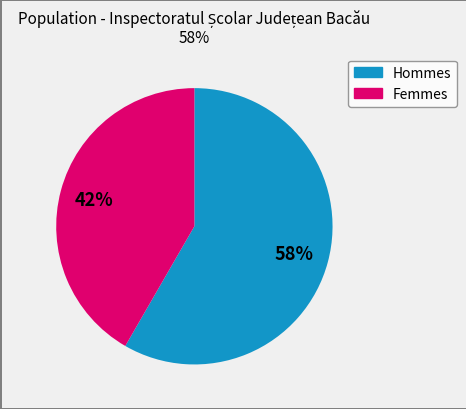

Is there any slice that represents more than half of the pie?

Yes